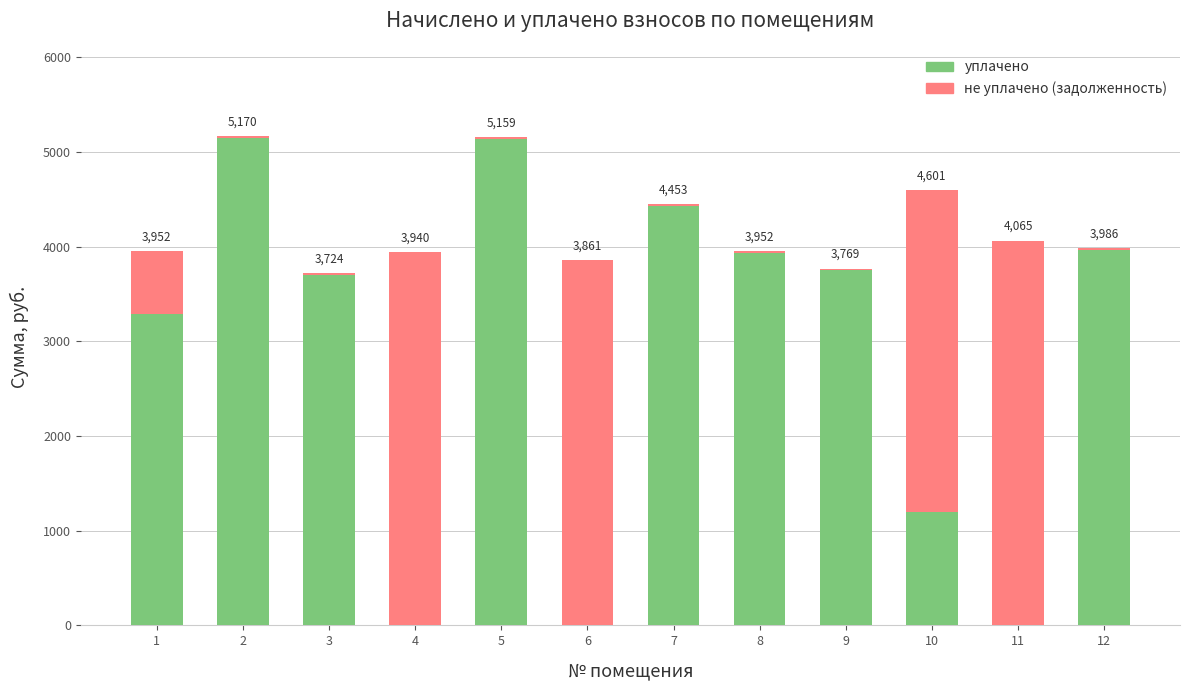

Are the bars grouped side by side (vs. stacked)?

No